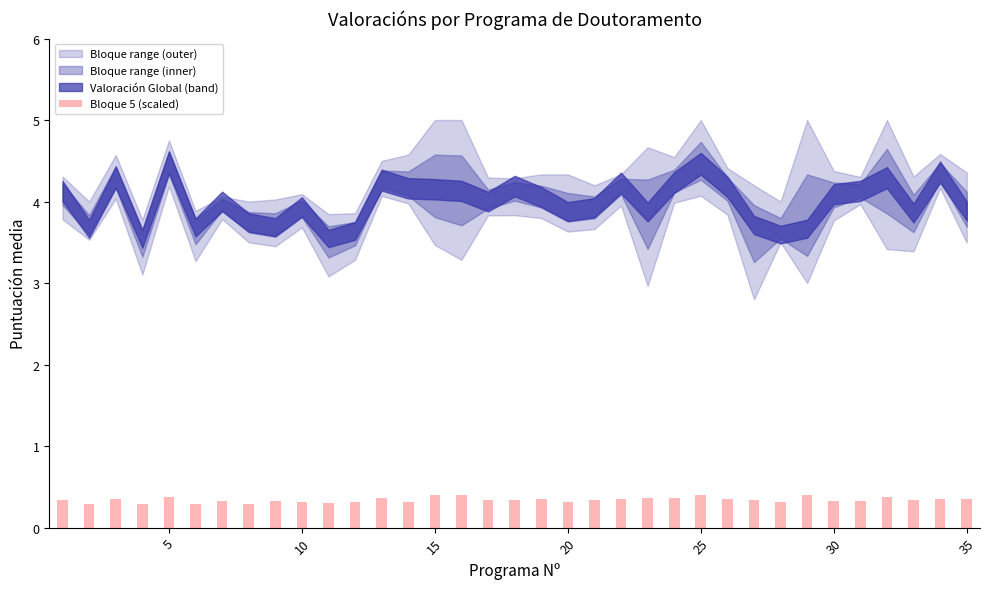

What is the value of the 29th bar from the left?

0.4